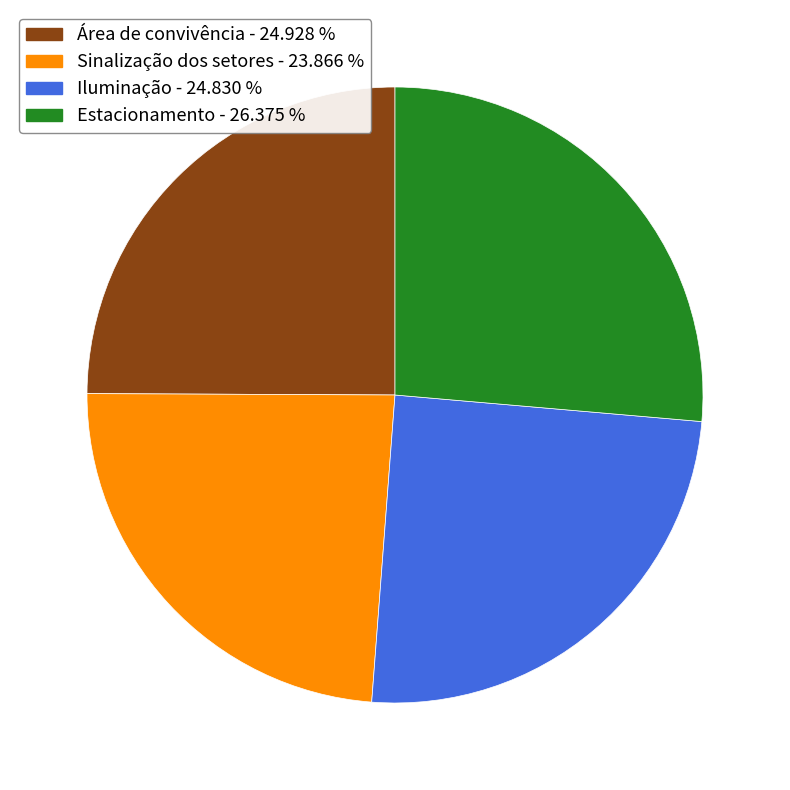

The Sinalização dos setores slice represents 16% of the pie. True or false?

False